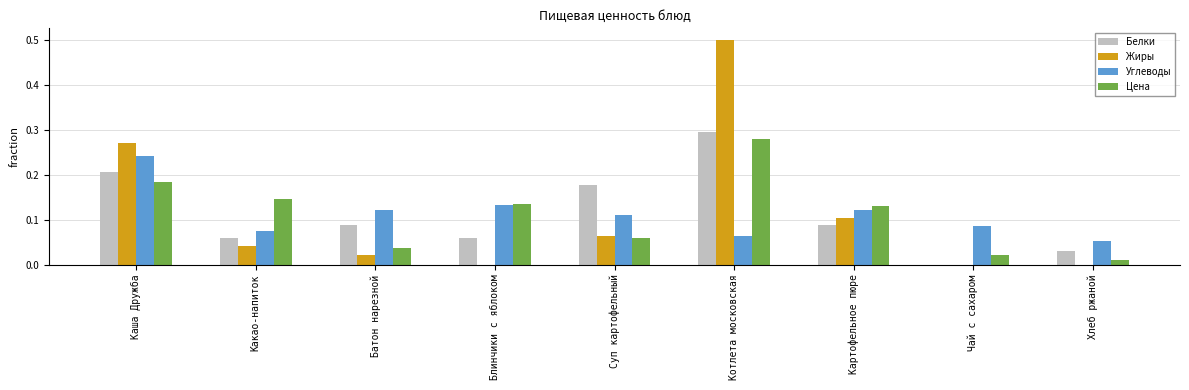

At which category is the sum across all series the highest?

Котлета московская